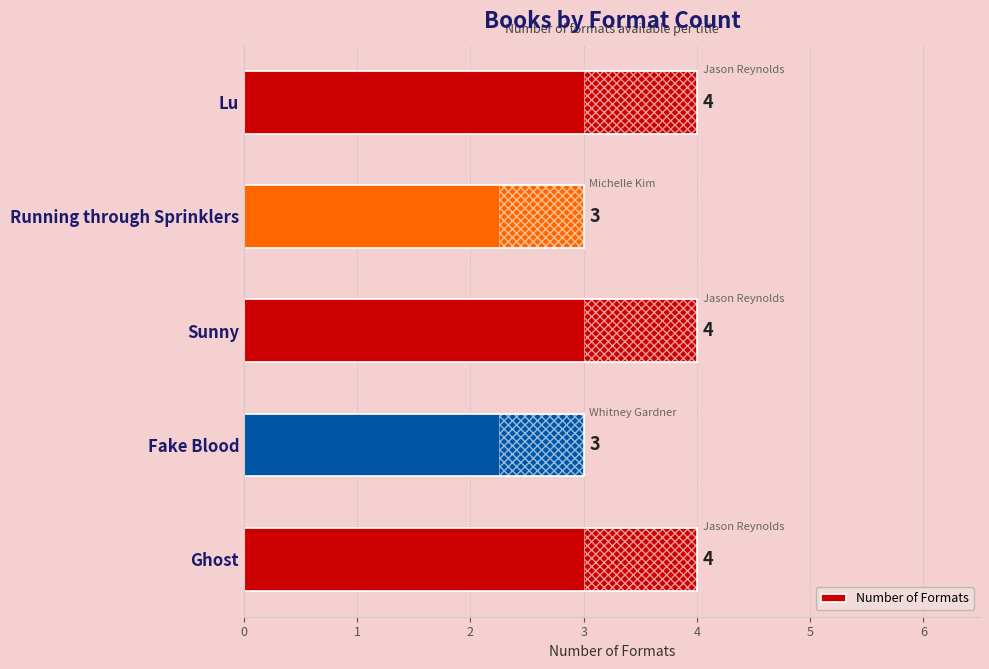

Is it true that the value at 0 is 7?

False